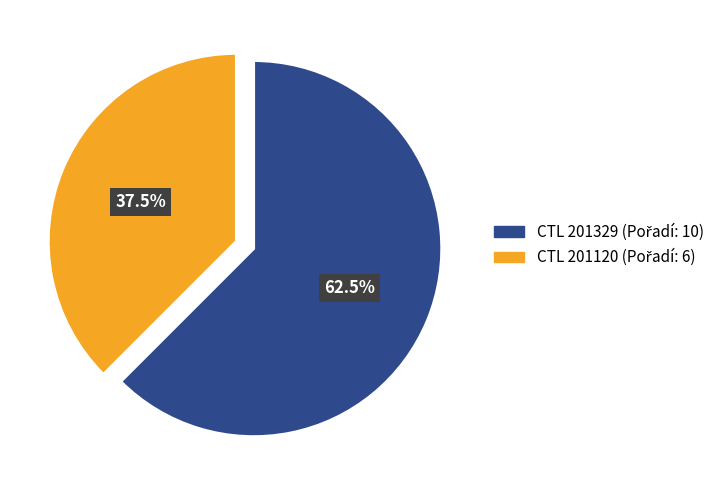

Does any single category account for the majority?

Yes